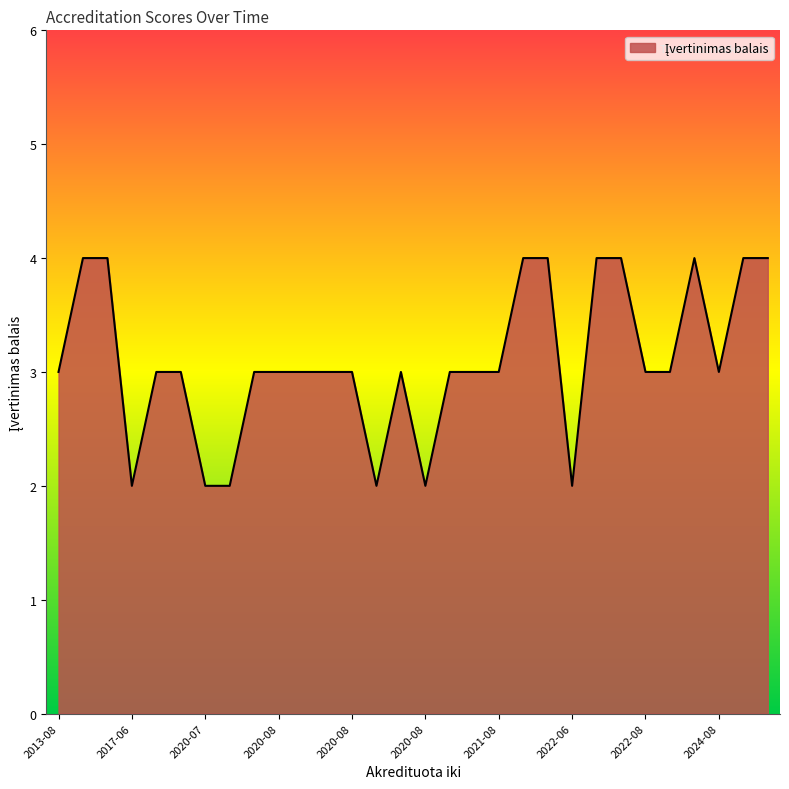

What is the greatest value displayed?

4